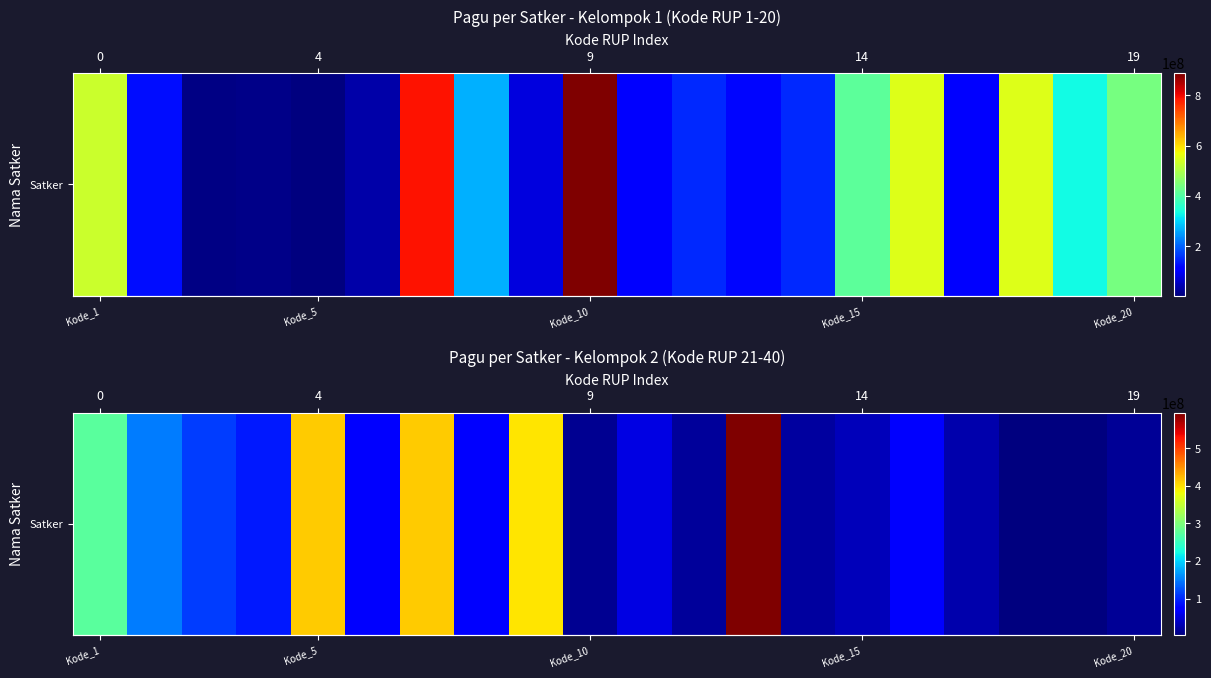

What is the difference between the maximum and second lowest values?

592400000